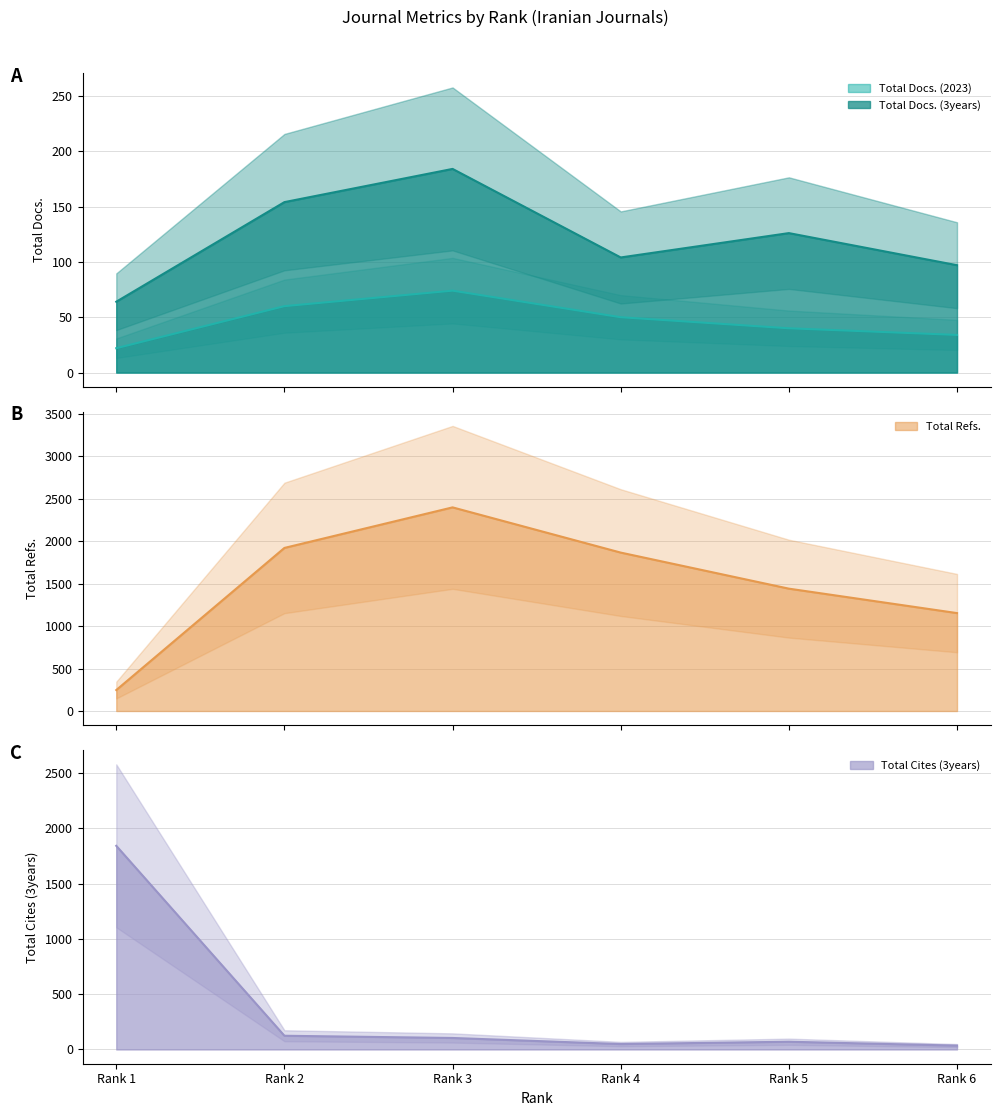

The value of Total Refs. (line) at Rank 2 is 1922. True or false?

True